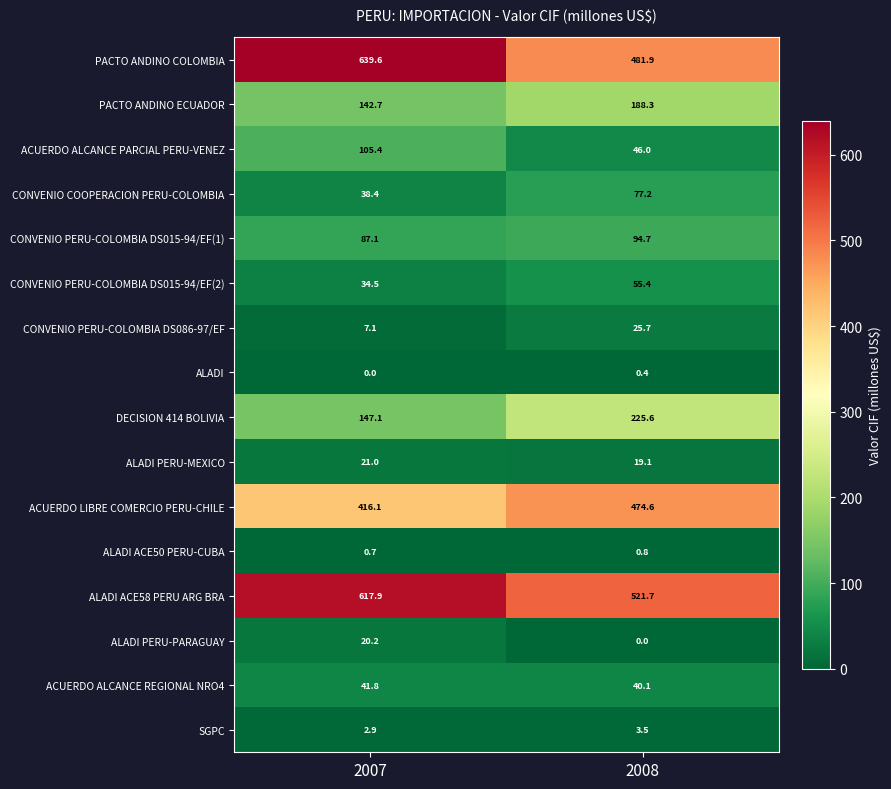

Is it true that CONVENIO COOPERACION PERU-COLOMBIA equals 77.2 at 2008?

True